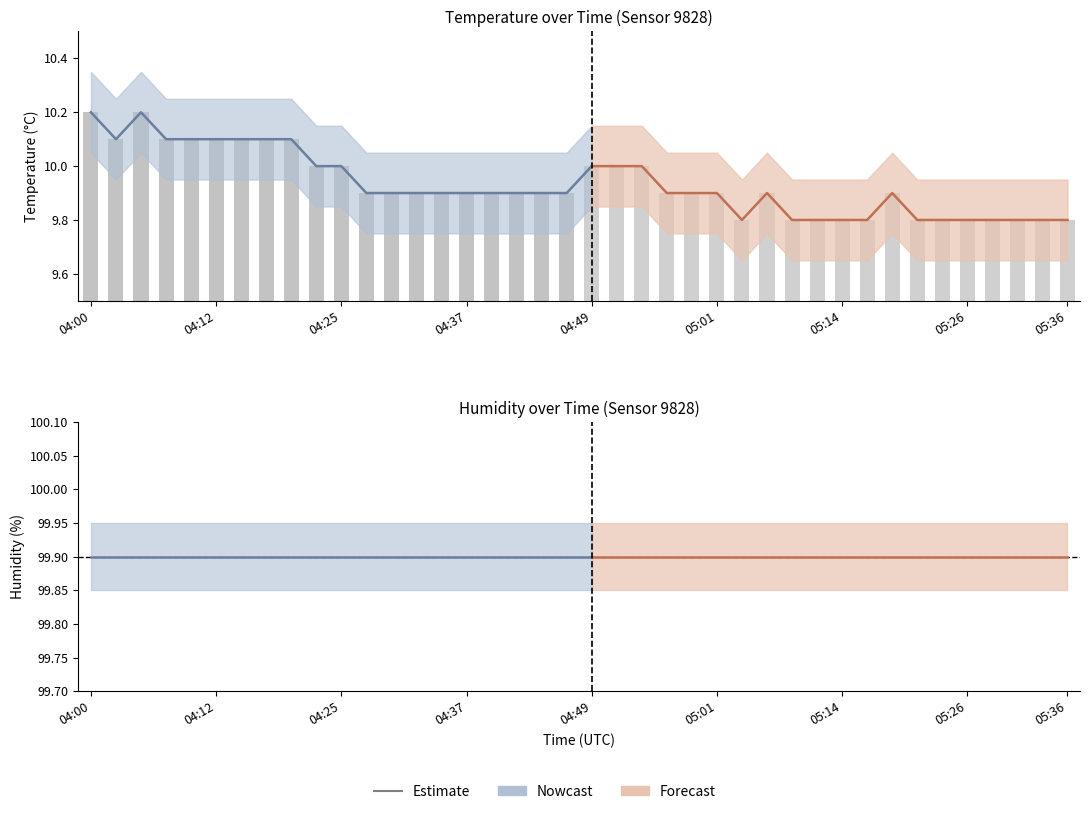

At which category is the sum across all series the highest?

04:00